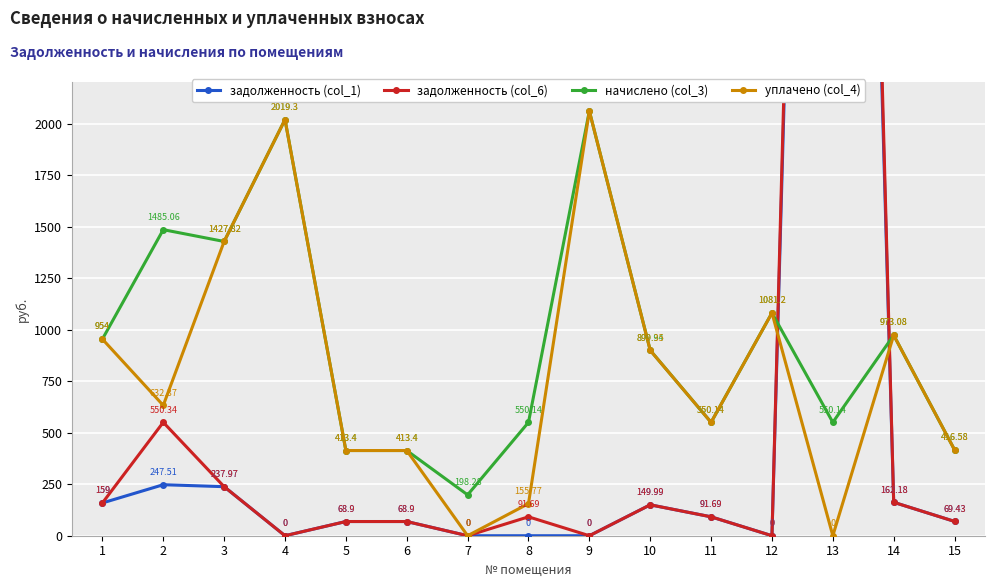

Reading right to left, what are all the values shown in this chart?

задолженность (col_1): 69.4	162.2	10552.2	0.0	91.7	150.0	0.0	0.0	0.0	68.9	68.9	0.0	238.0	247.5	159.0
задолженность (col_6): 69.4	162.2	10986.6	0.0	91.7	150.0	0.0	91.7	0.0	68.9	68.9	0.0	238.0	550.3	159.0
начислено (col_3): 416.6	973.1	550.1	1081.2	550.1	899.9	2060.6	550.1	198.3	413.4	413.4	2019.3	1427.8	1485.1	954.0
уплачено (col_4): 416.6	973.1	0.0	1081.2	550.1	899.4	2060.6	155.8	0.0	413.4	413.4	2019.3	1427.8	632.4	954.0